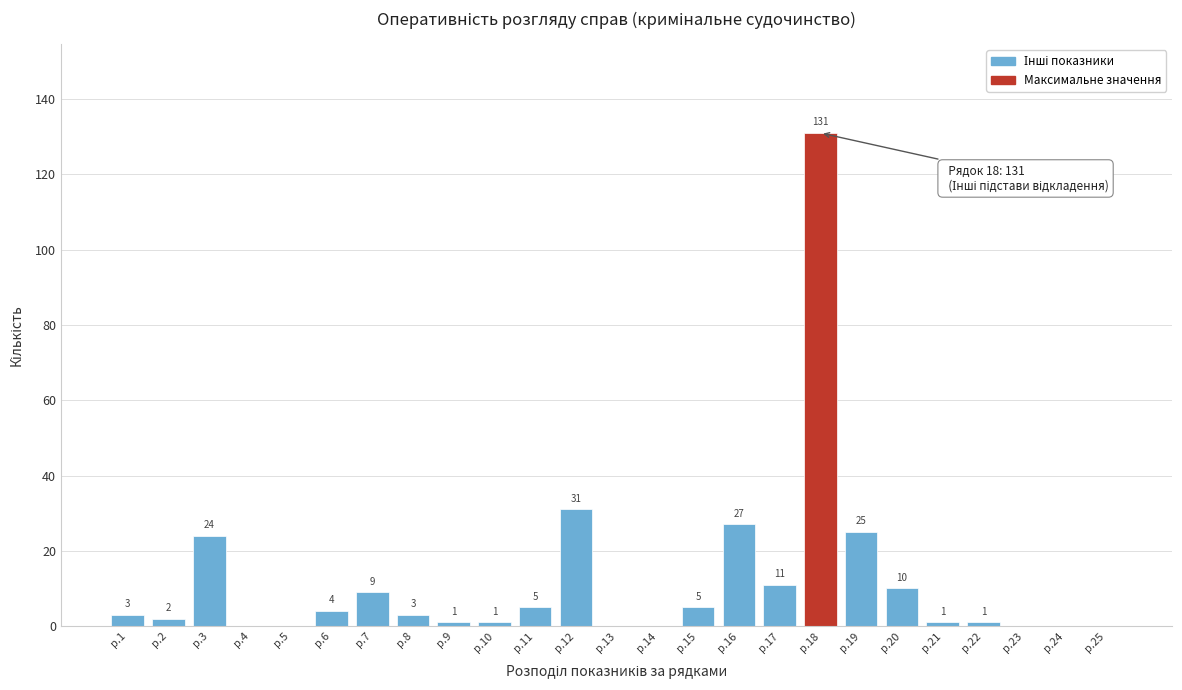

Reading left to right, list all the values displayed in this chart.

р.1=3	р.2=2	р.3=24	р.4=0	р.5=0	р.6=4	р.7=9	р.8=3	р.9=1	р.10=1	р.11=5	р.12=31	р.13=0	р.14=0	р.15=5	р.16=27	р.17=11	р.18=131	р.19=25	р.20=10	р.21=1	р.22=1	р.23=0	р.24=0	р.25=0